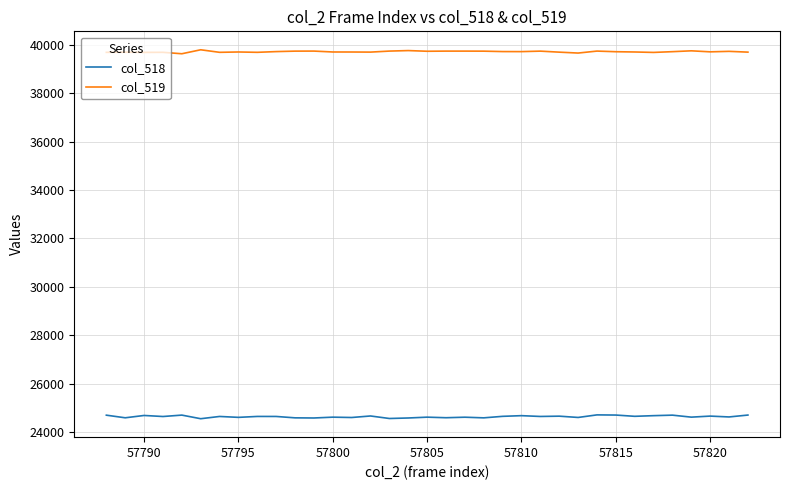

True or false: col_519 and col_518 intersect in this chart.

False